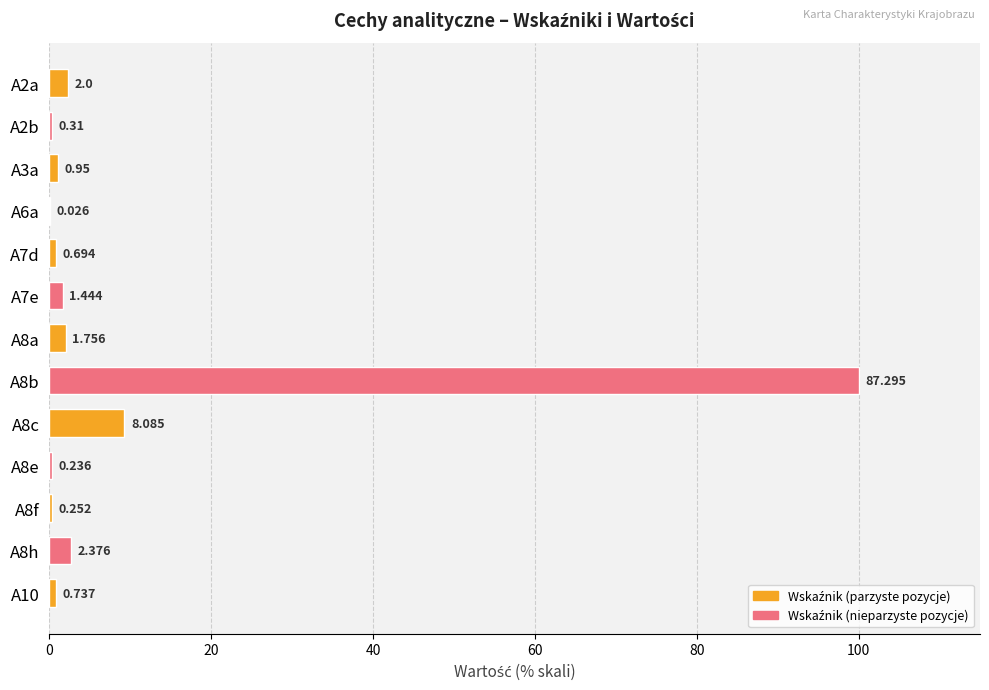

Does the chart contain stacked bars?

No